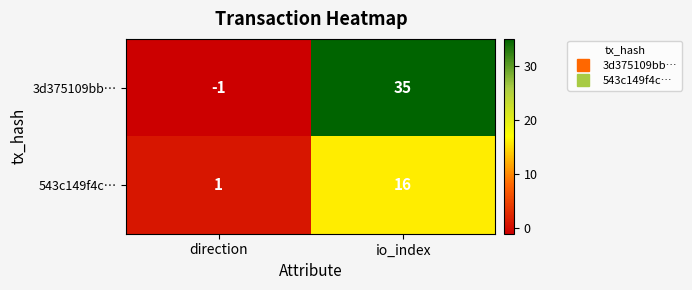

Reading left to right, list all the values displayed in this chart.

3d375109bb…: direction=-1	io_index=35
543c149f4c…: direction=1	io_index=16